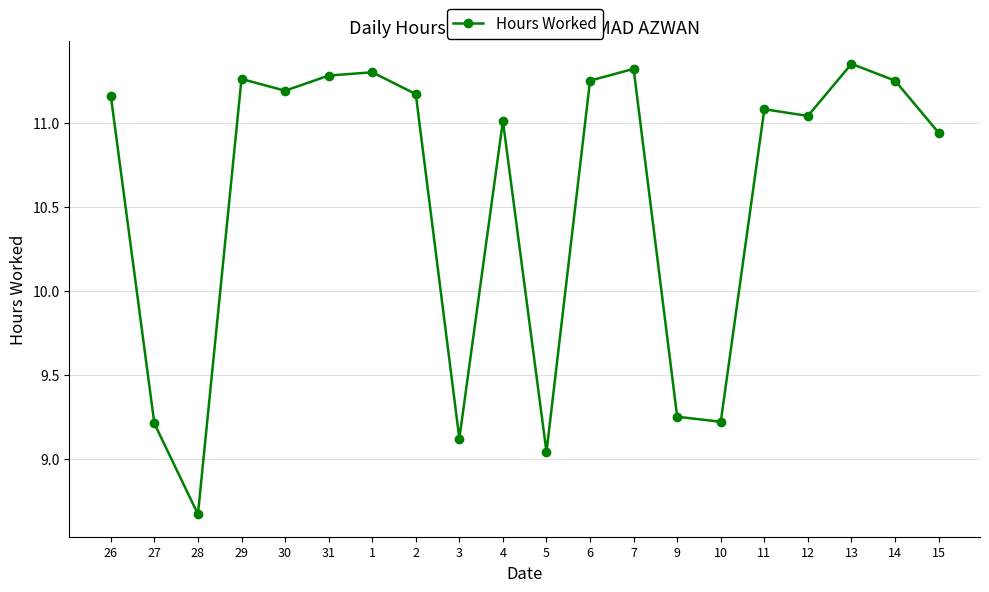

What position from the right is 4?

11